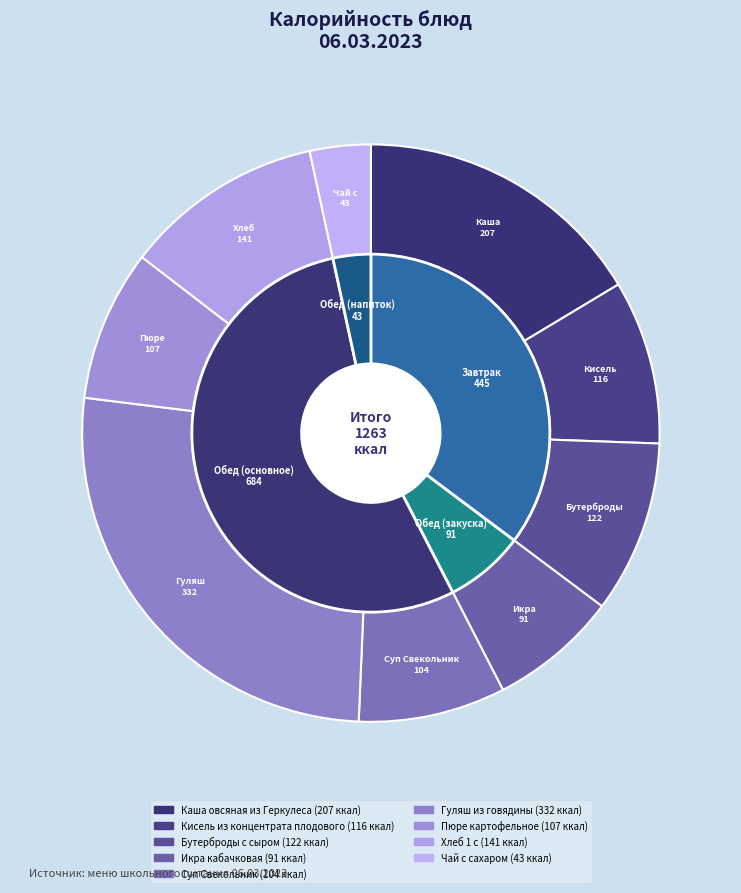

What is the change in value from Каша овсяная из Геркулеса to Пюре картофельное?

-100